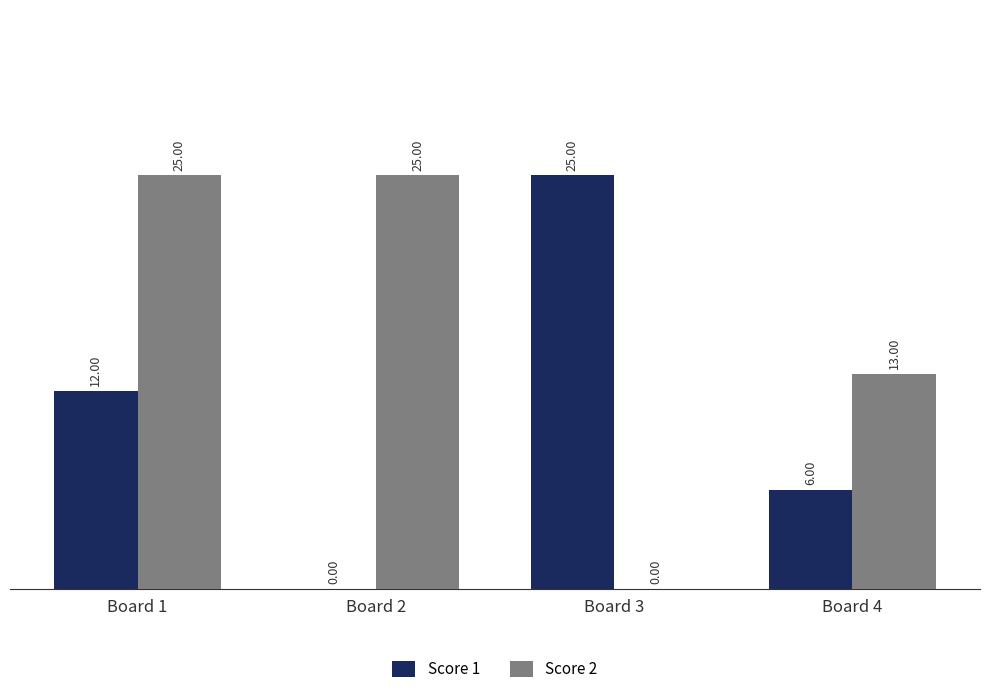

Where is Score 1 nearest to the value 12?

Board 1